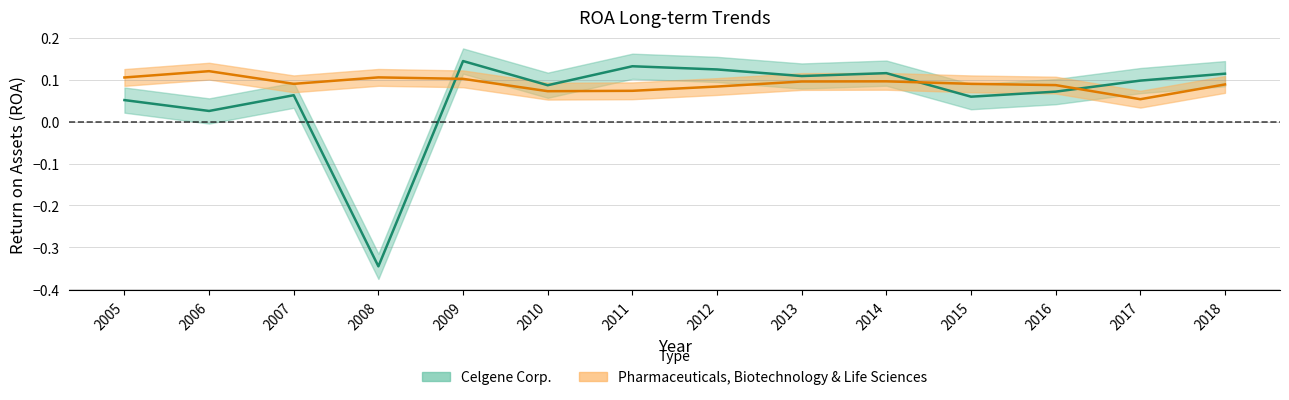

True or false: Pharmaceuticals, Biotechnology & Life Sciences has a value of 0.1 at 2016.

True